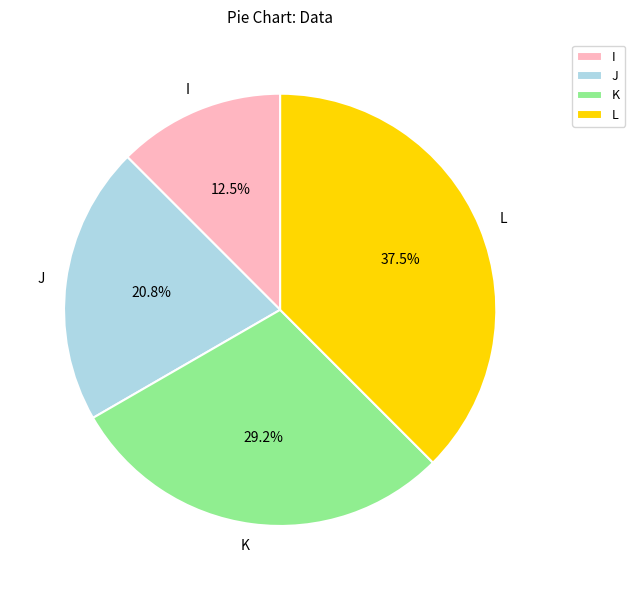

To the nearest percent, what portion does J represent?

21%